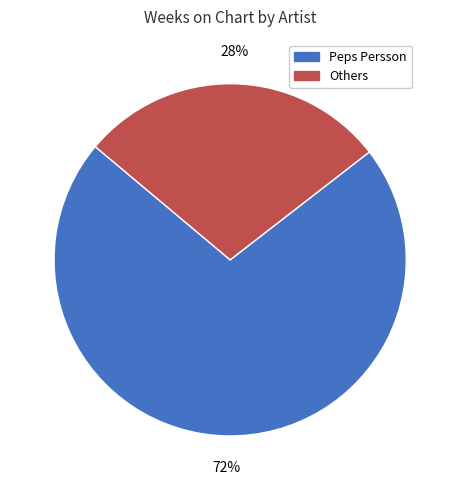

Is there a majority slice in this chart?

Yes